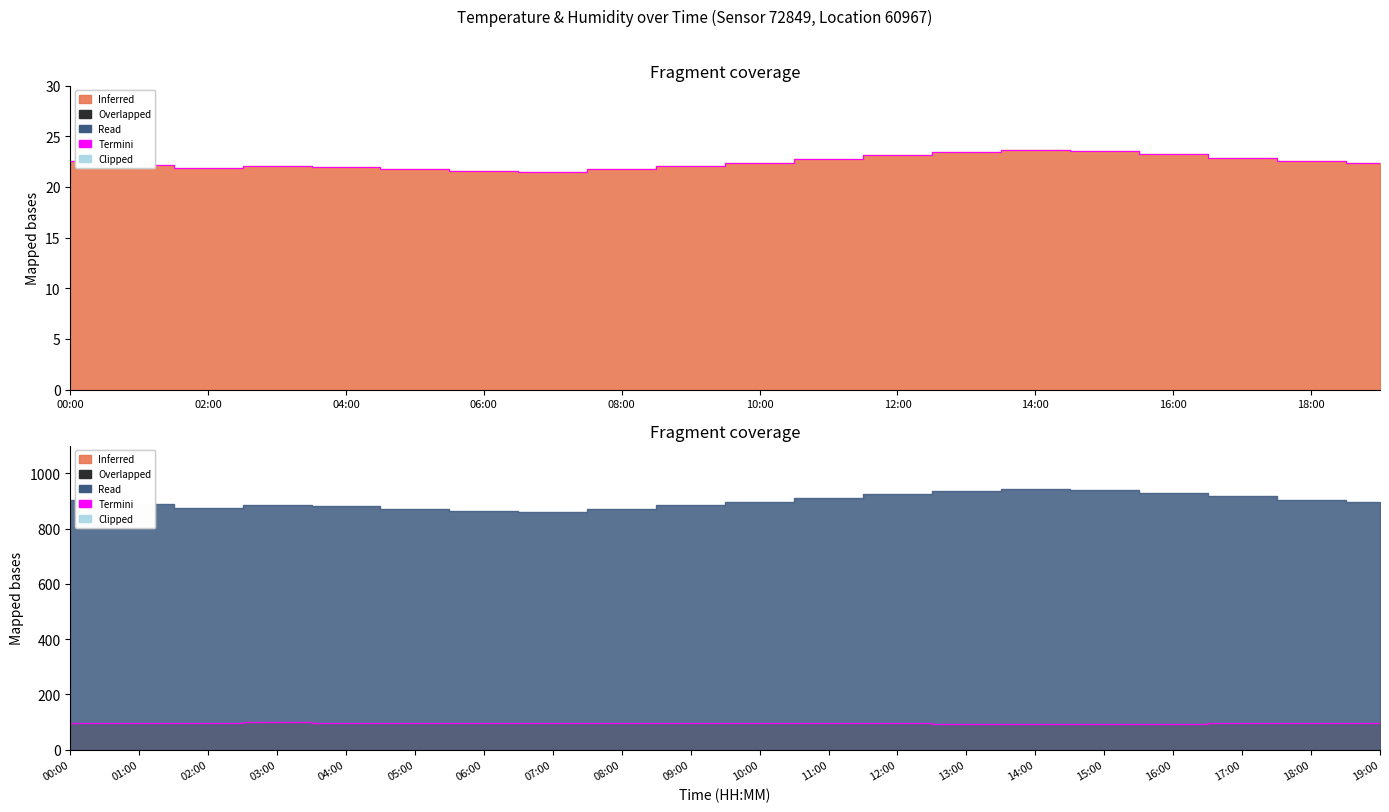

What position from the left is 04:00?

5